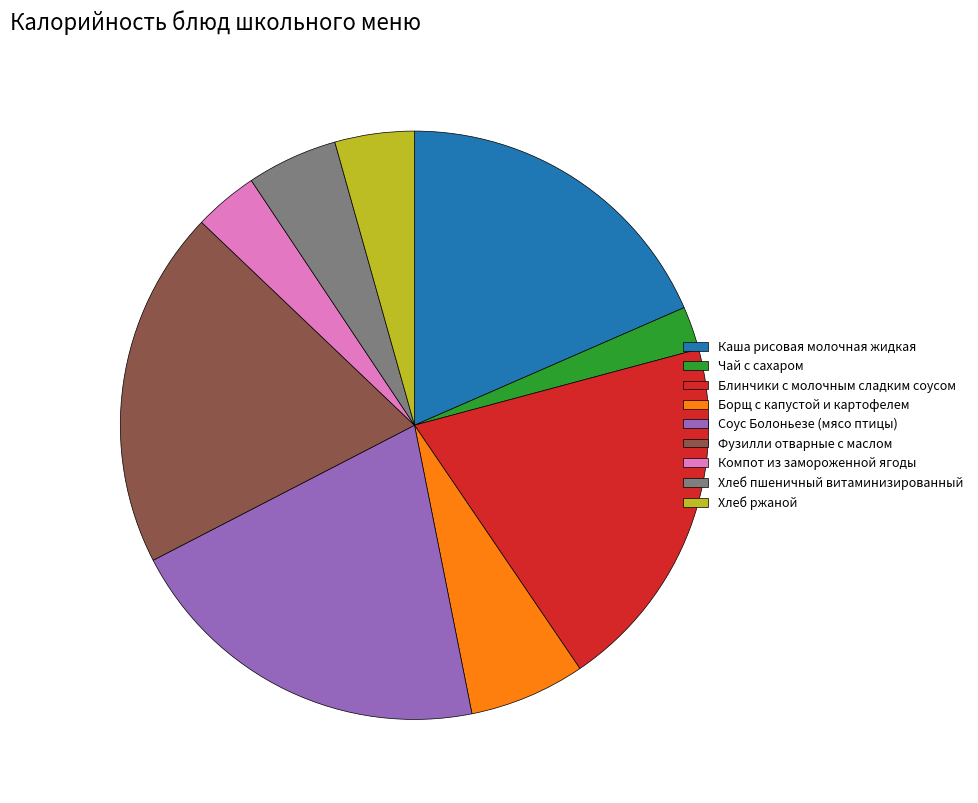

Combined, do Чай с сахаром and Хлеб пшеничный витаминизированный account for over 50%?

No